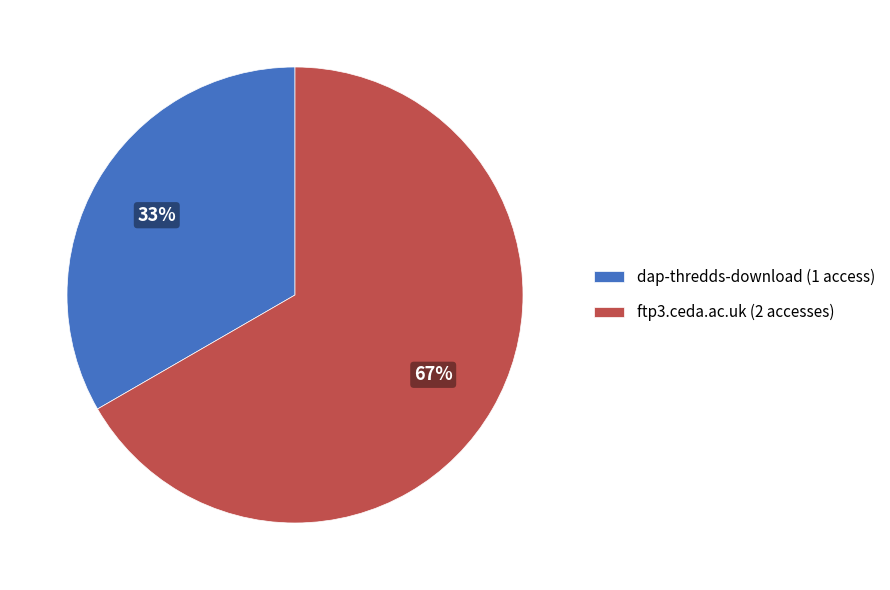

To the nearest percent, what is the average slice percentage?

50%